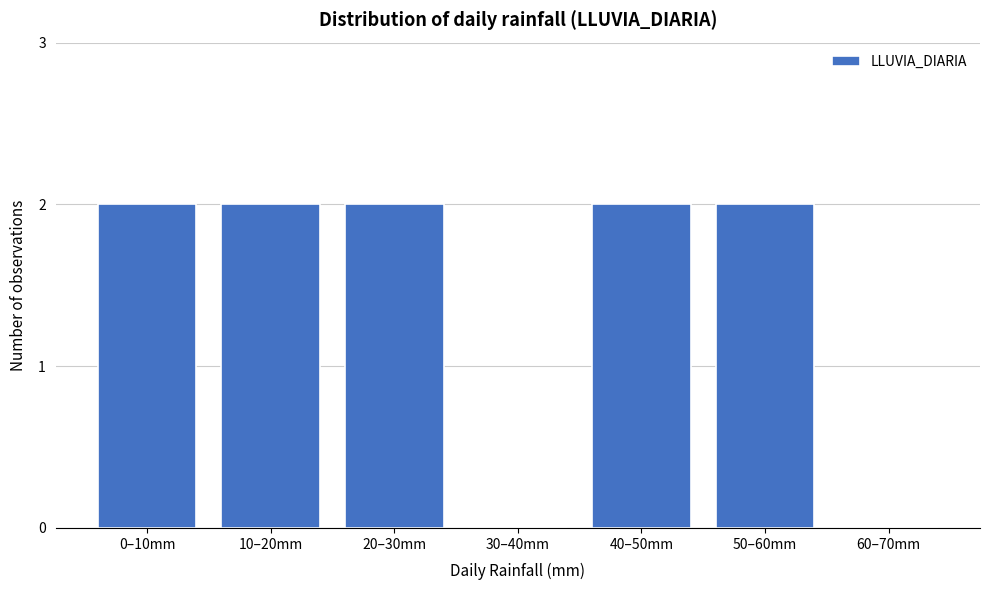

Reading left to right, list all the values displayed in this chart.

0–10mm=2	10–20mm=2	20–30mm=2	30–40mm=0	40–50mm=2	50–60mm=2	60–70mm=0